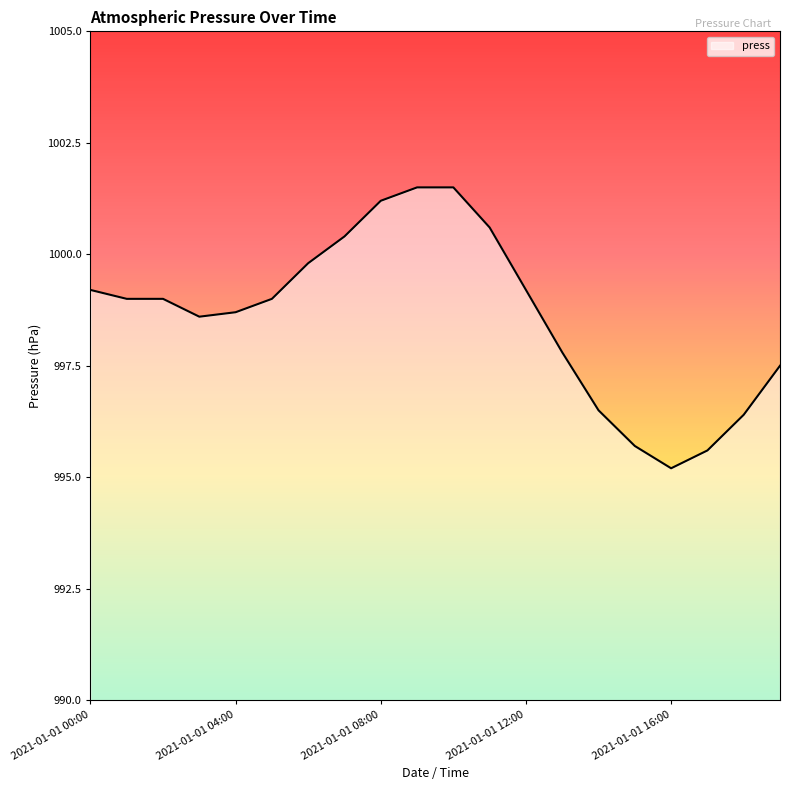

What is the difference between the maximum and minimum values?

6.3